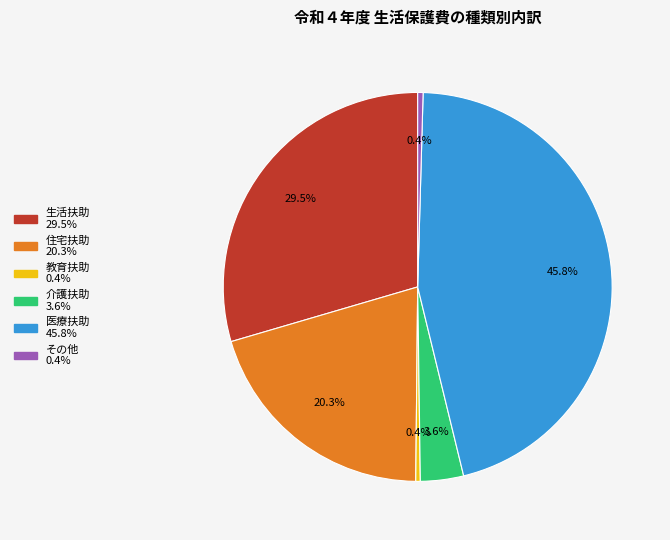

Count the number of slices in the pie.

6